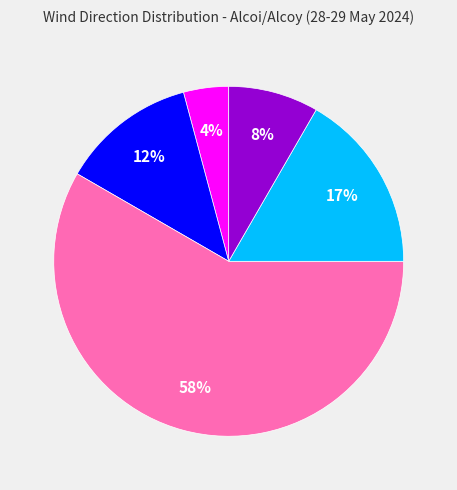

How many segments does this pie chart have?

5